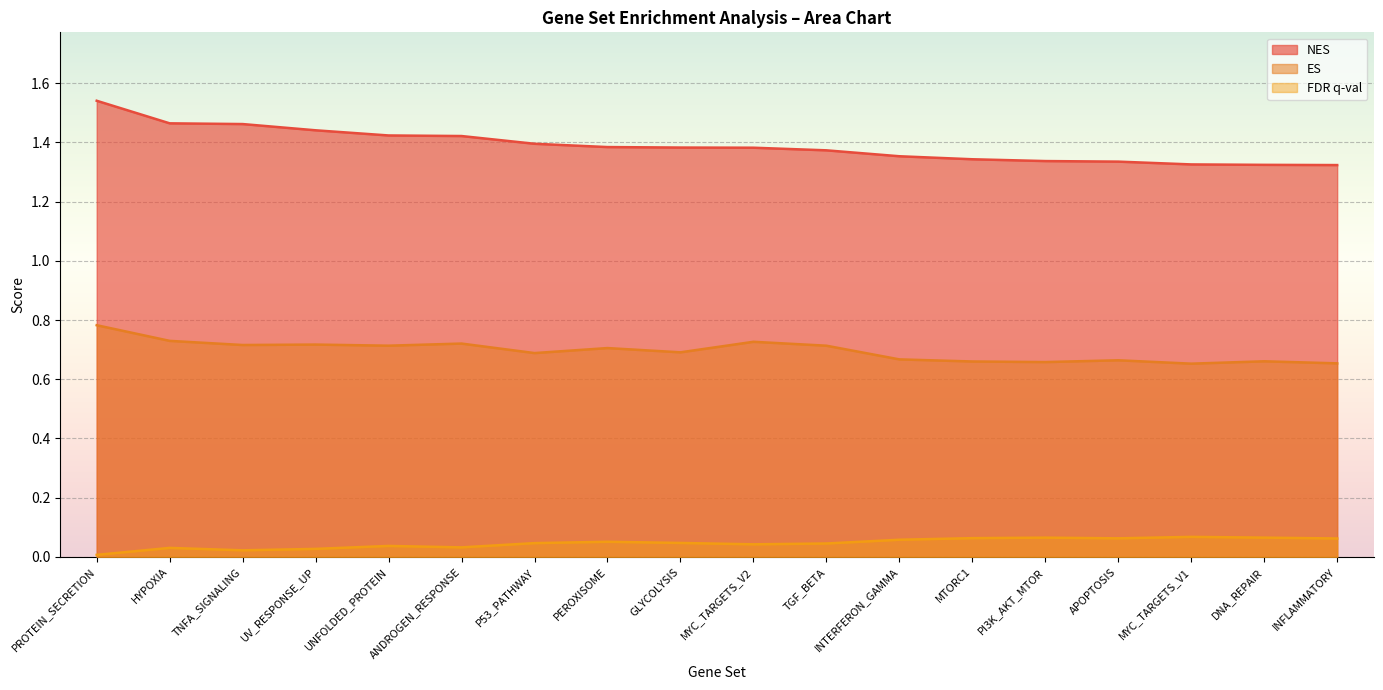

How many interior local peaks does the FDR q-val series have?

5